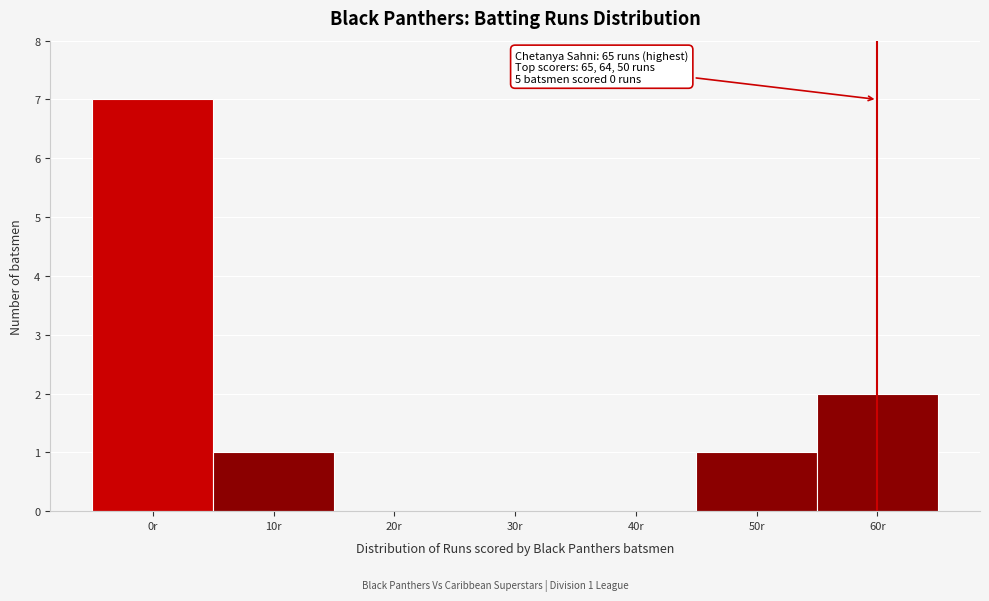

Reading left to right, list all the values displayed in this chart.

0r=7	10r=1	20r=0	30r=0	40r=0	50r=1	60r=2